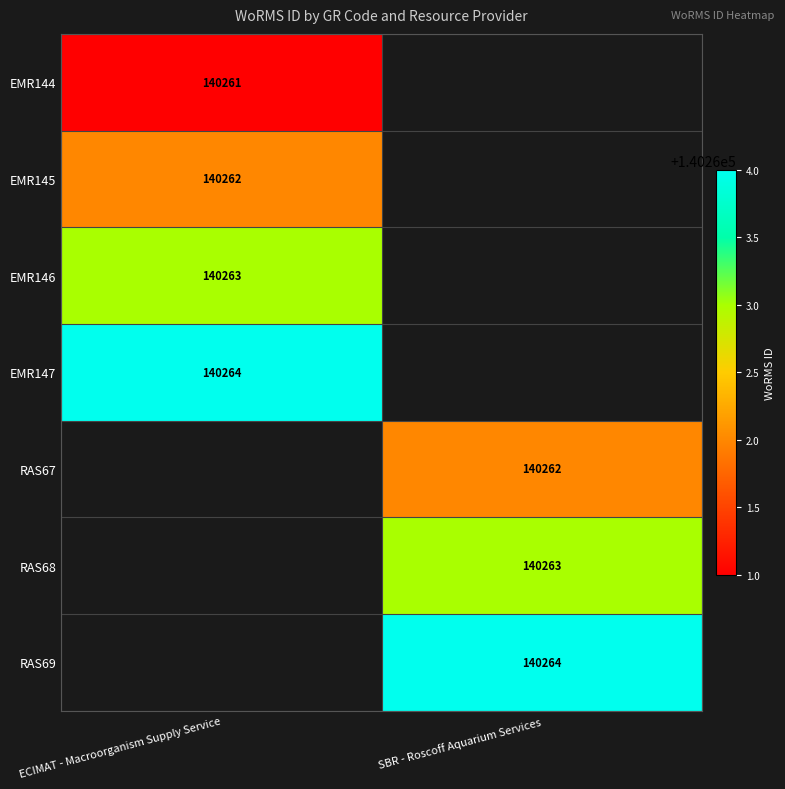

The EMR146 series shows 240795 at ECIMAT - Macroorganism Supply Service. True or false?

False